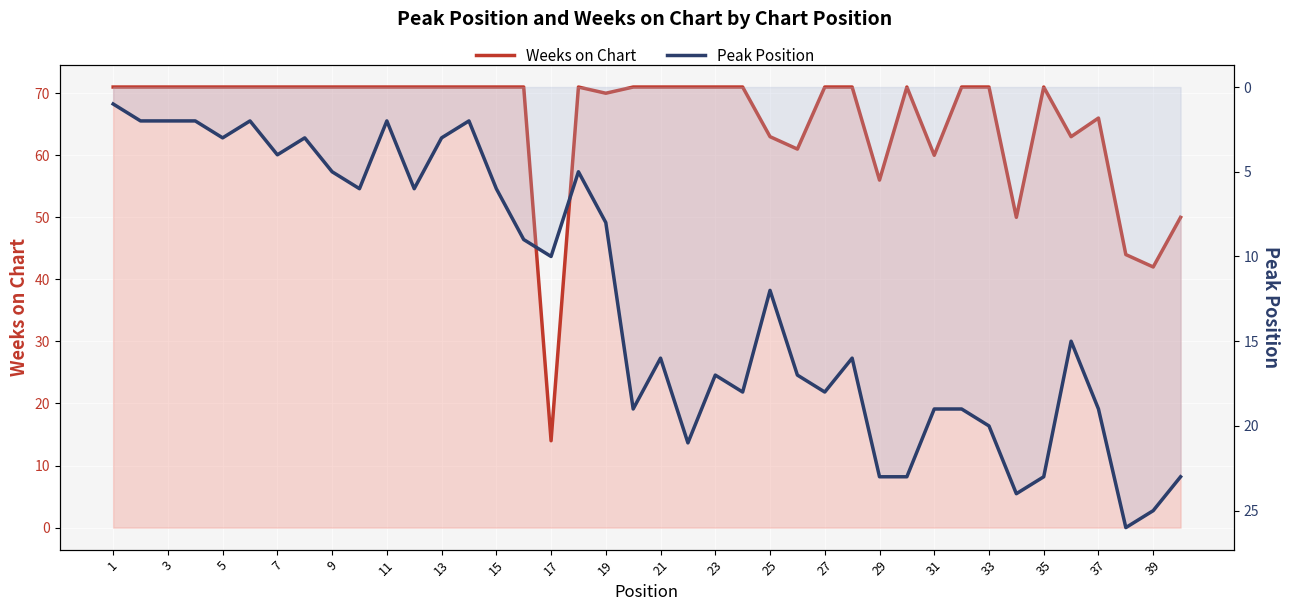

What is the maximum value shown in the chart?

71